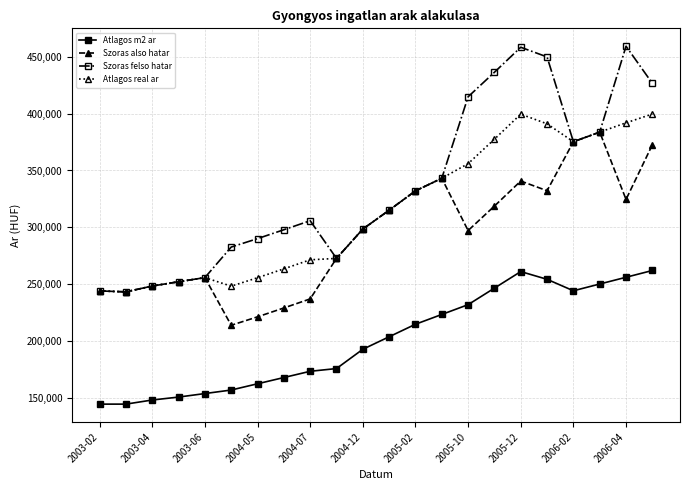

What is the lowest value of the Szoras also hatar series?

213821